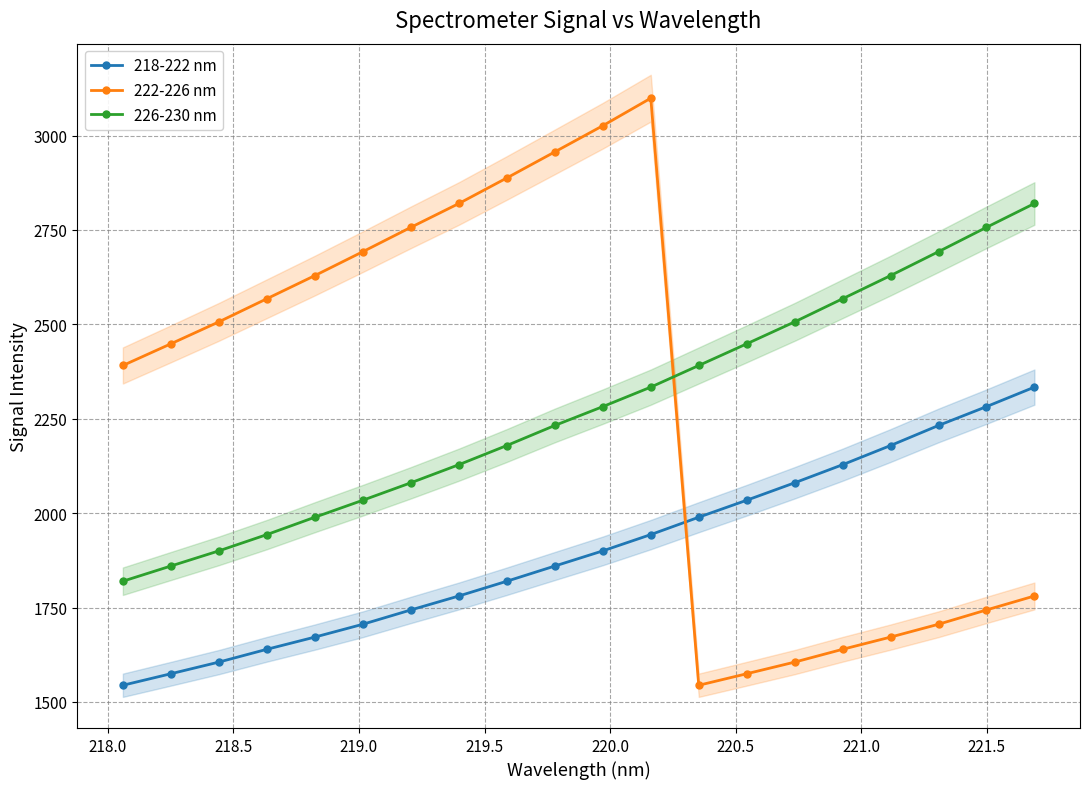

How many lines are shown in the chart?

3